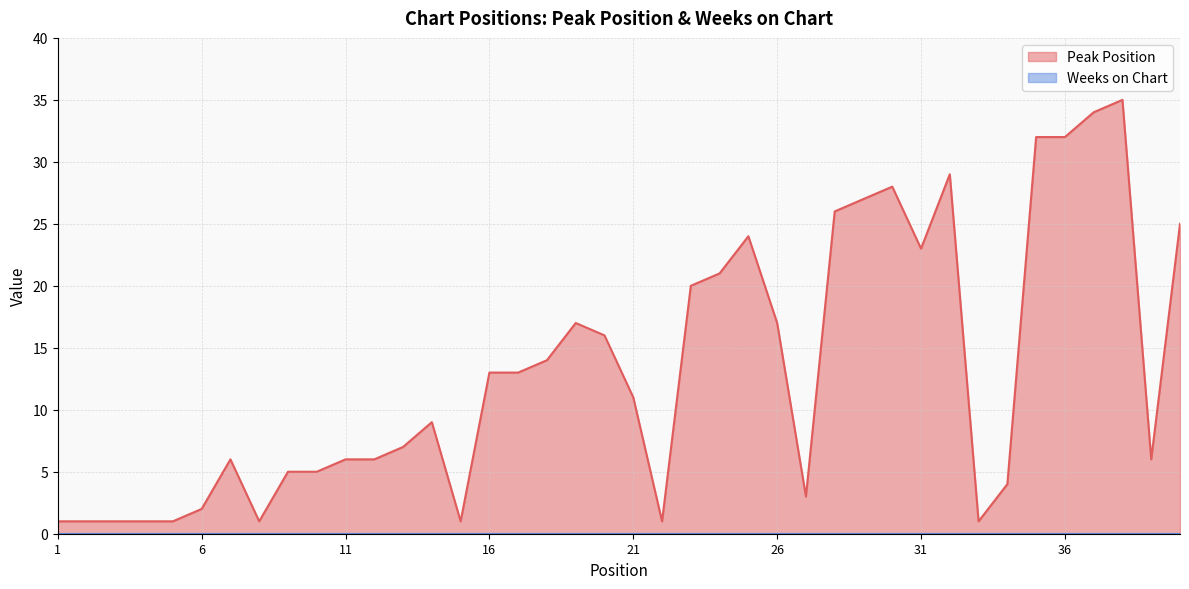

Rank the categories by value from highest to lowest.

38, 37, 35, 36, 32, 30, 29, 28, 40, 25, 31, 24, 23, 19, 26, 20, 18, 16, 17, 21, 14, 13, 7, 11, 12, 39, 9, 10, 34, 27, 6, 1, 2, 3, 4, 5, 8, 15, 22, 33